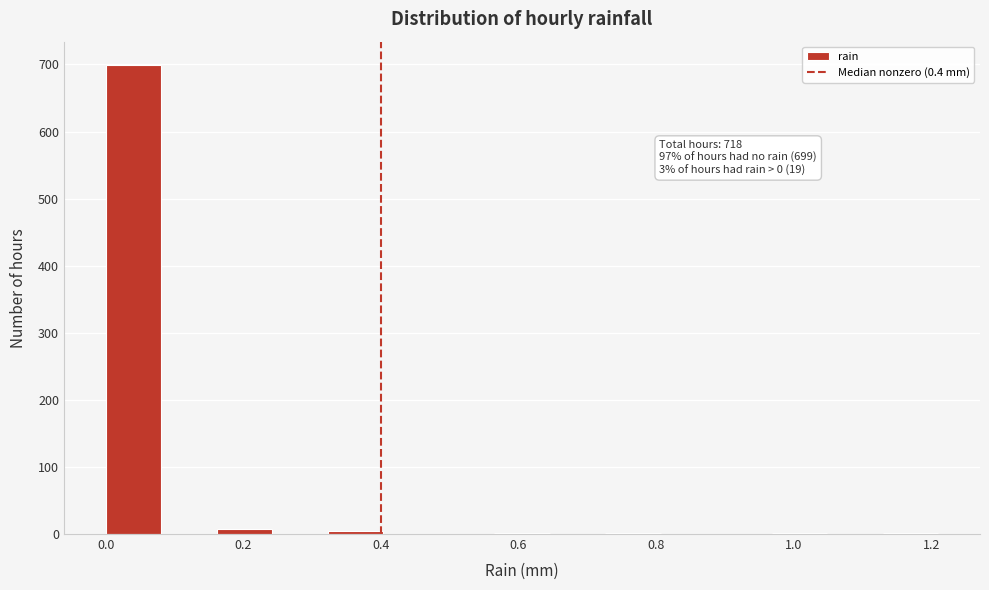

Over which range of the x-axis is the bar tallest?

0.00 to 0.08